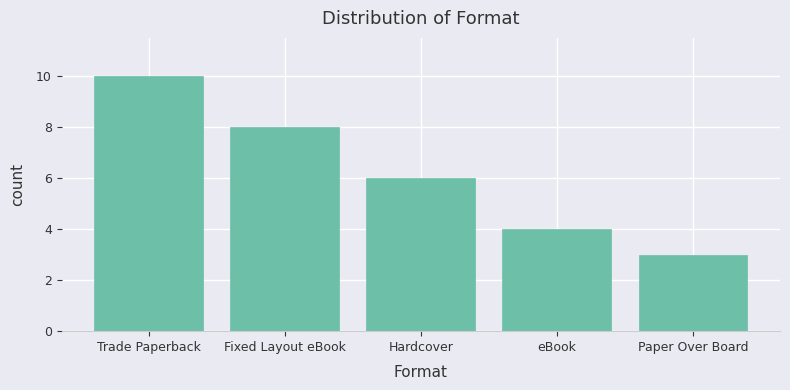

Does the chart contain stacked bars?

No